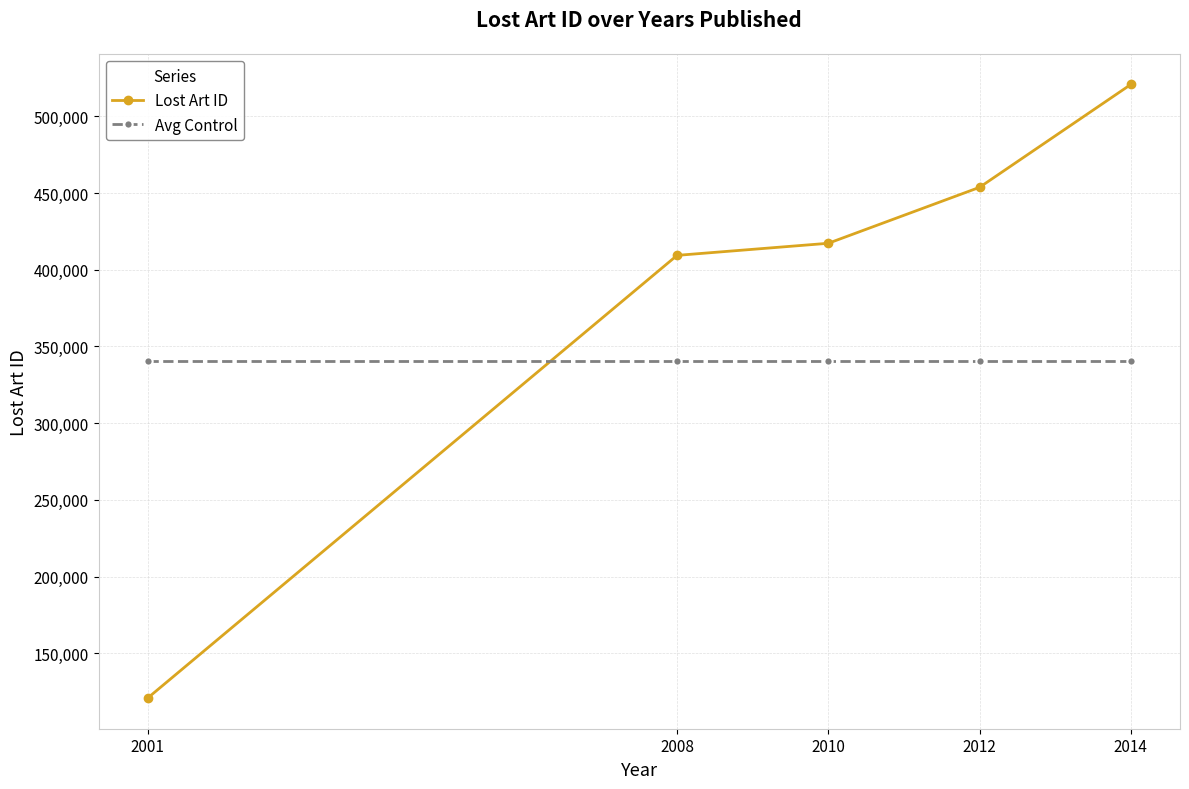

What is the smallest value displayed?

120789.0